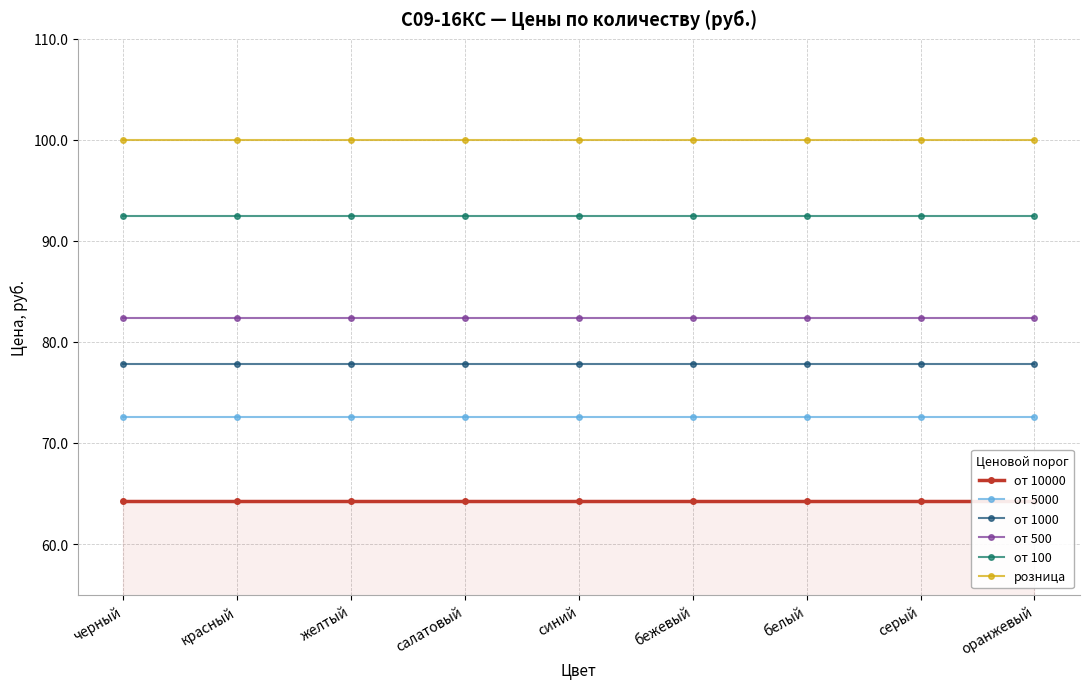

What is the minimum value shown in the chart?

64.3